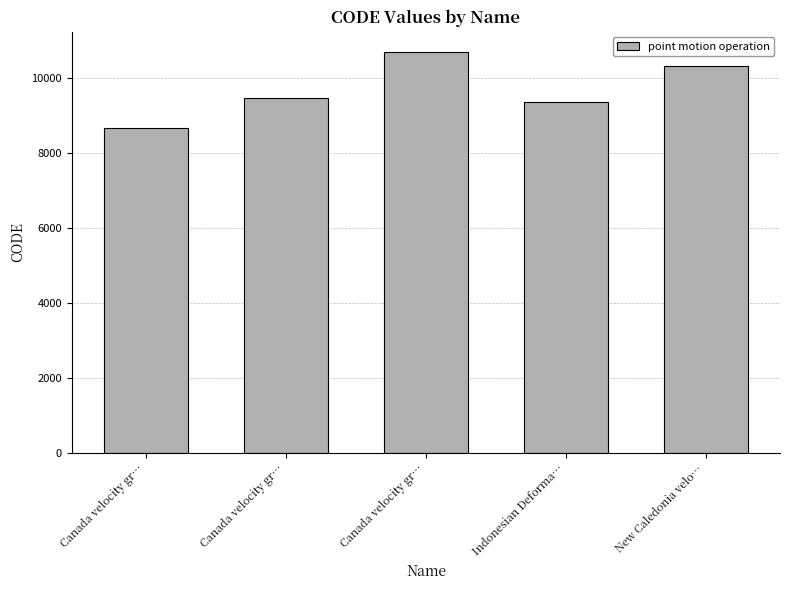

Does the chart contain any negative values?

No